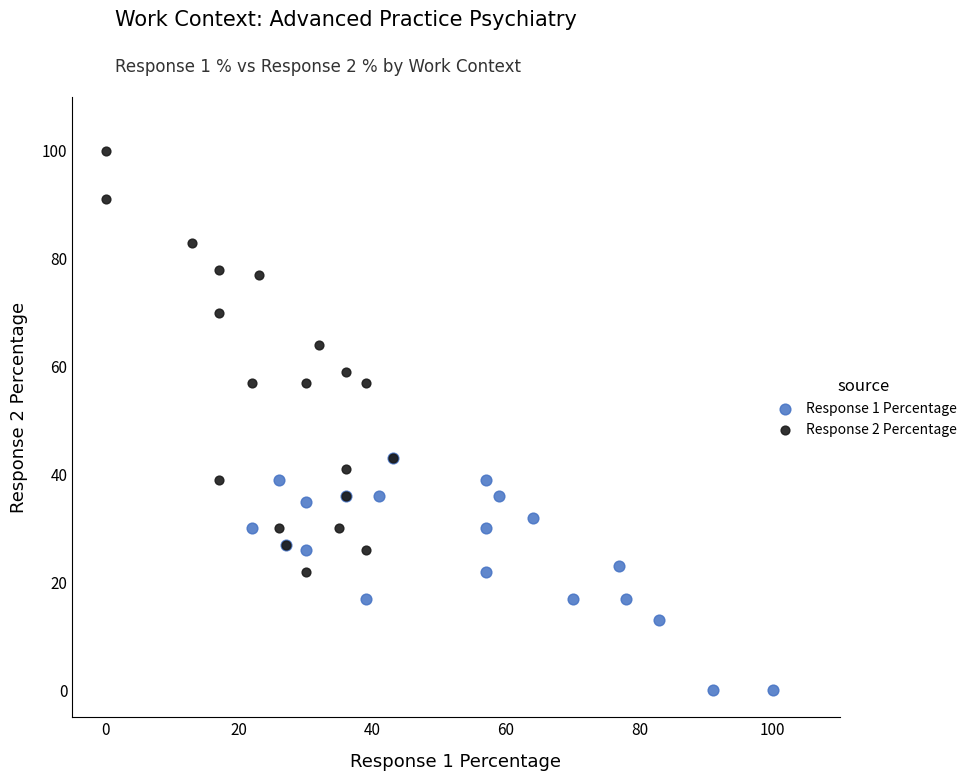

Which series reaches the minimum Y coordinate?

Response 1 Percentage